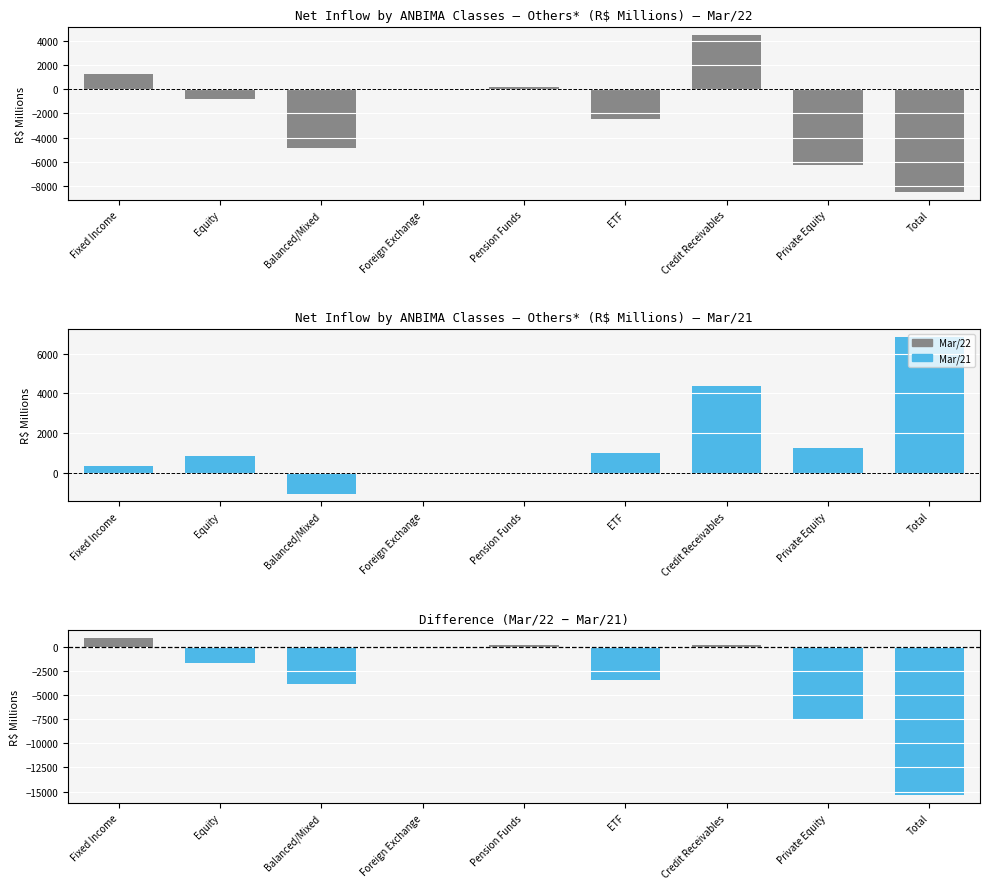

Reading left to right, extract all data points from this chart.

Mar/22: Fixed Income=1241.7	Equity=-794.6	Balanced/Mixed=-4902.3	Foreign Exchange=0.4	Pension Funds=217.0	ETF=-2469.3	Credit Receivables=4504.8	Private Equity=-6324.8	Total=-8527.1
Mar/21: Fixed Income=373.9	Equity=859.2	Balanced/Mixed=-1020.5	Foreign Exchange=3.9	Pension Funds=8.4	ETF=993.4	Credit Receivables=4379.6	Private Equity=1247.1	Total=6845.1
Difference: Fixed Income=867.7	Equity=-1653.8	Balanced/Mixed=-3881.8	Foreign Exchange=-3.5	Pension Funds=208.6	ETF=-3462.7	Credit Receivables=125.2	Private Equity=-7571.9	Total=-15372.2